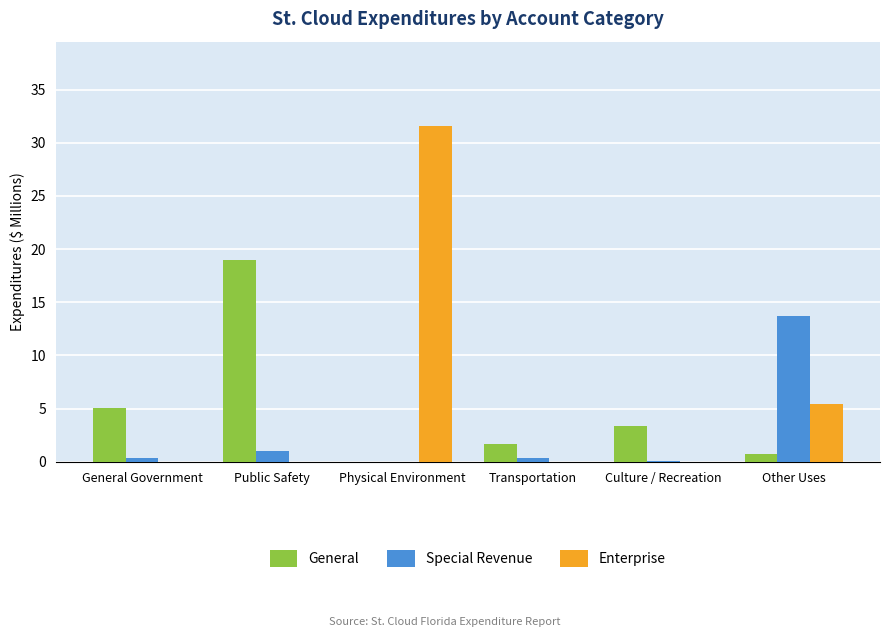

How many groups of bars are there?

6